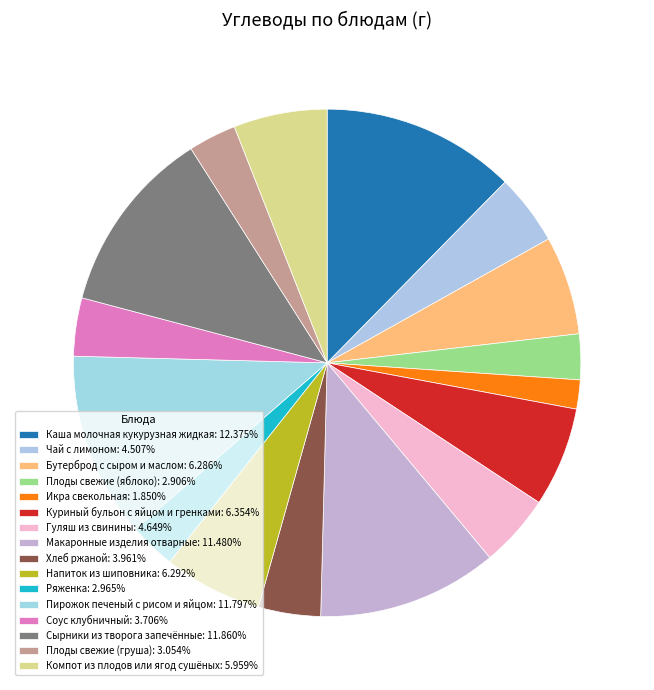

To the nearest percent, what percentage of the pie is Ряженка?

3%